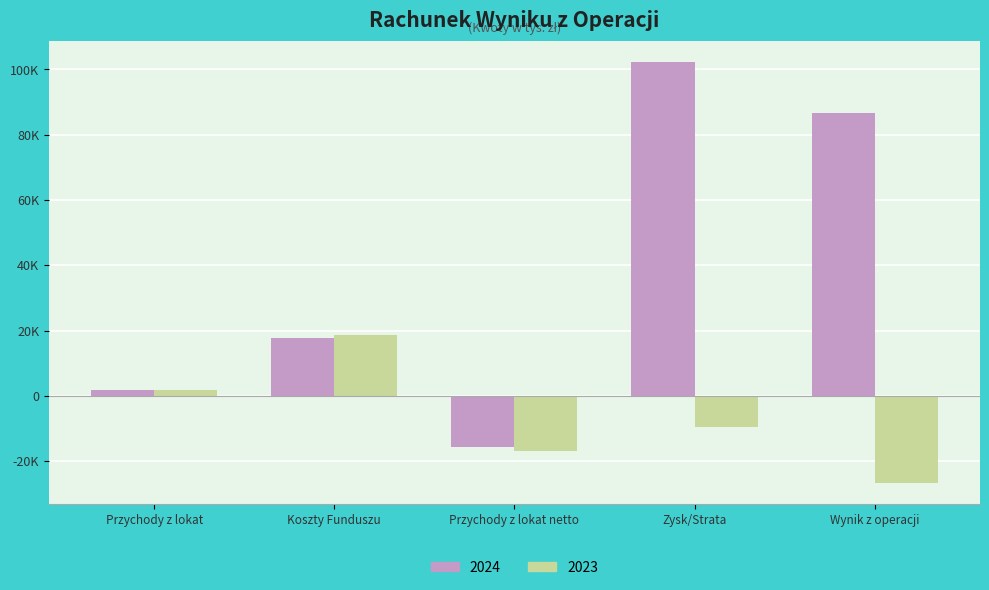

Are the bars grouped side by side (vs. stacked)?

Yes